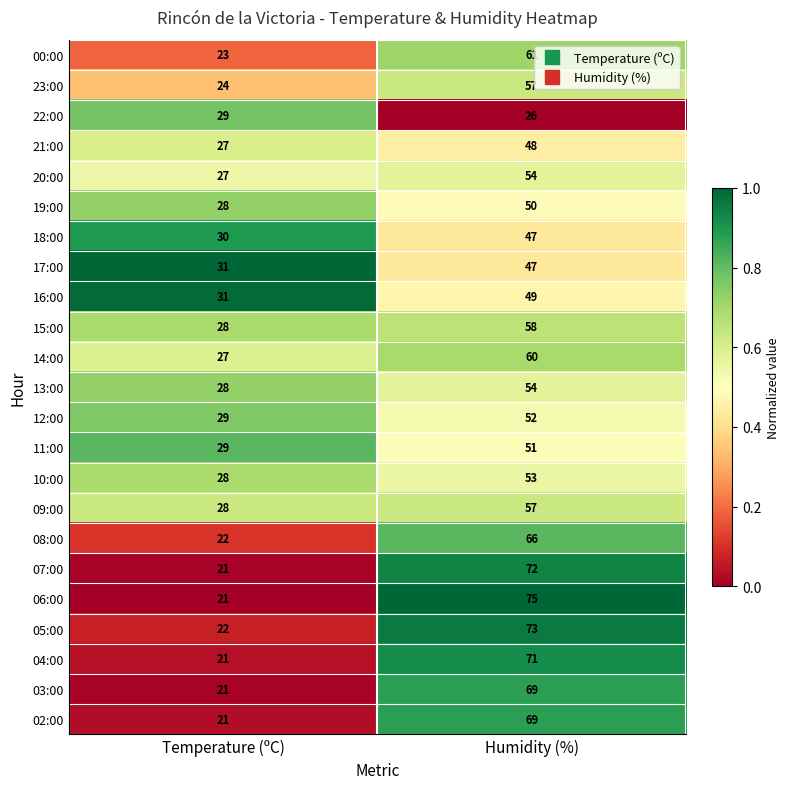

Which label corresponds to the largest value in the chart?

Humidity (%)